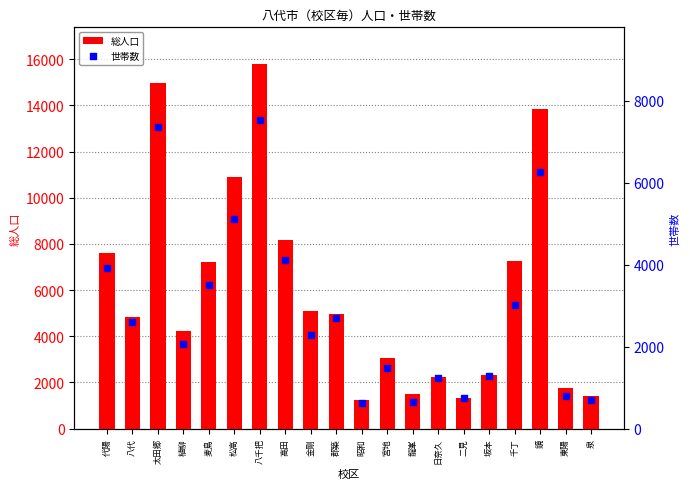

Which series has the largest total across all categories?

総人口